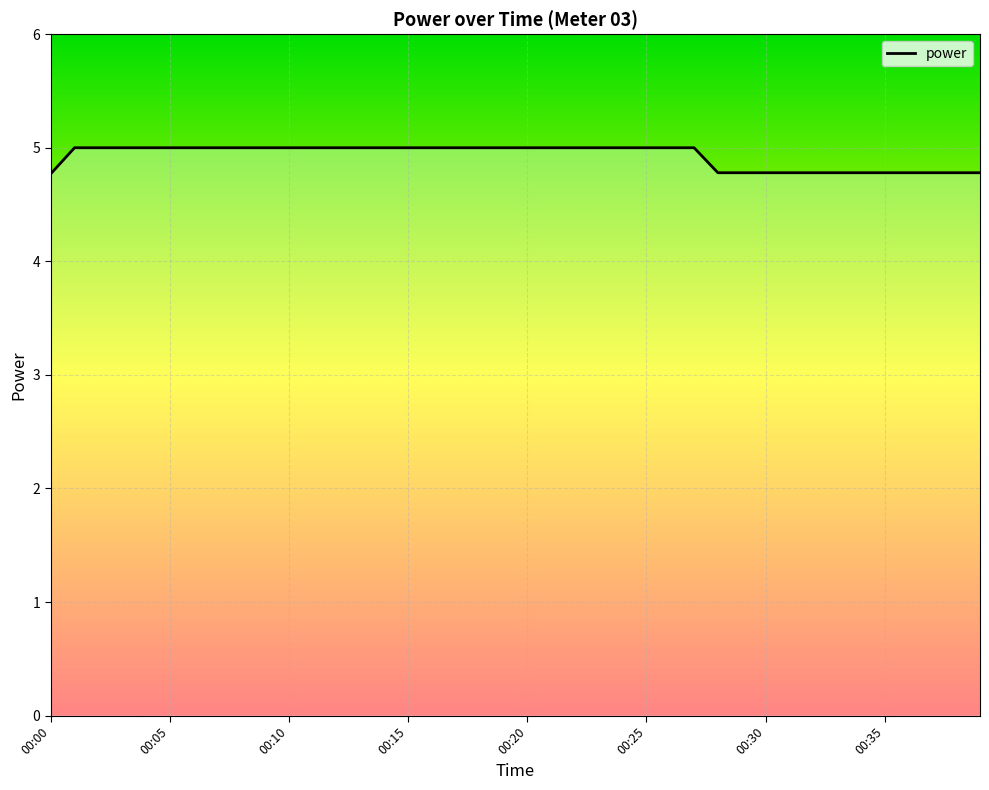

What is the average value?

4.9